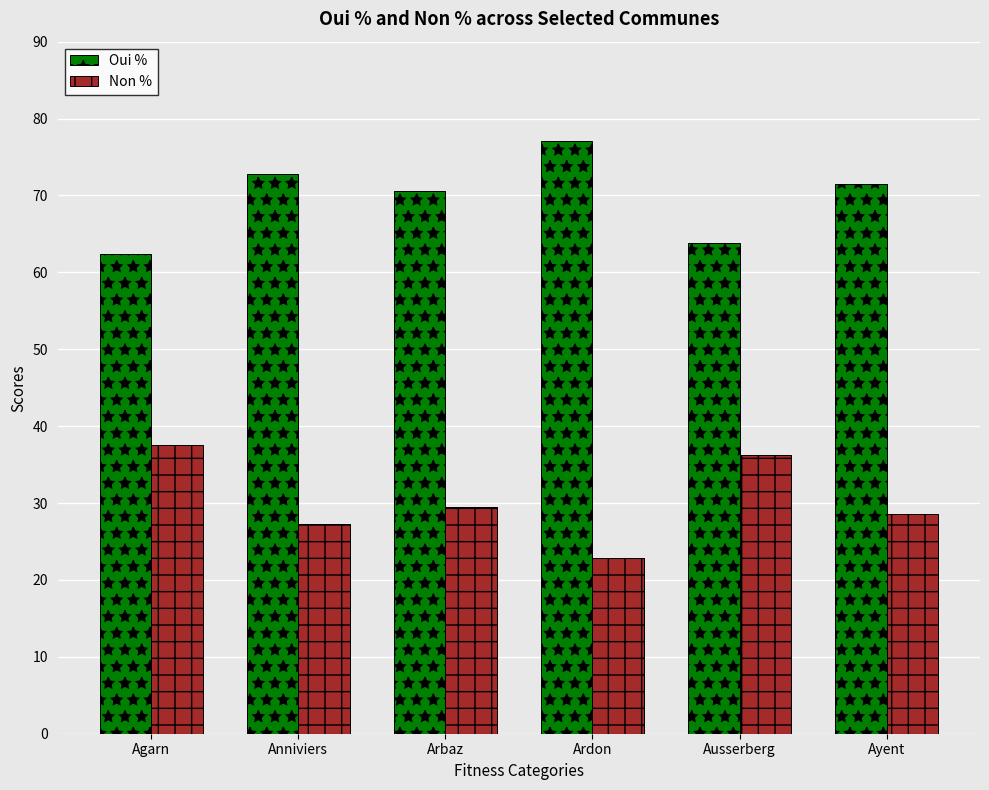

Reading left to right, list all the values displayed in this chart.

Oui %: Agarn=62.4	Anniviers=72.7	Arbaz=70.5	Ardon=77.1	Ausserberg=63.8	Ayent=71.5
Non %: Agarn=37.6	Anniviers=27.3	Arbaz=29.5	Ardon=22.9	Ausserberg=36.2	Ayent=28.5